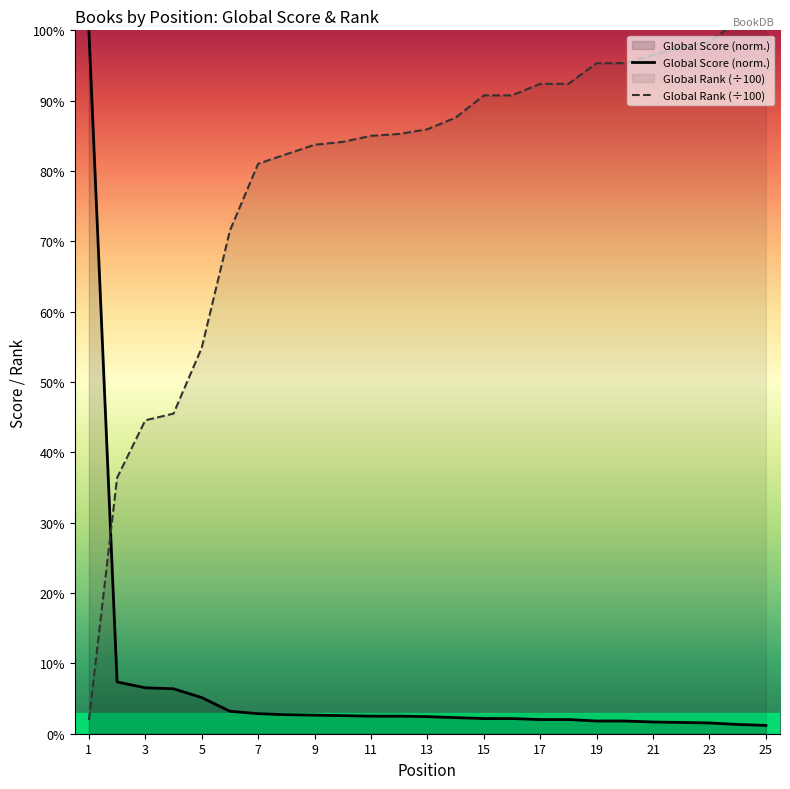

The Global Score series shows 2.0 at 17. True or false?

True